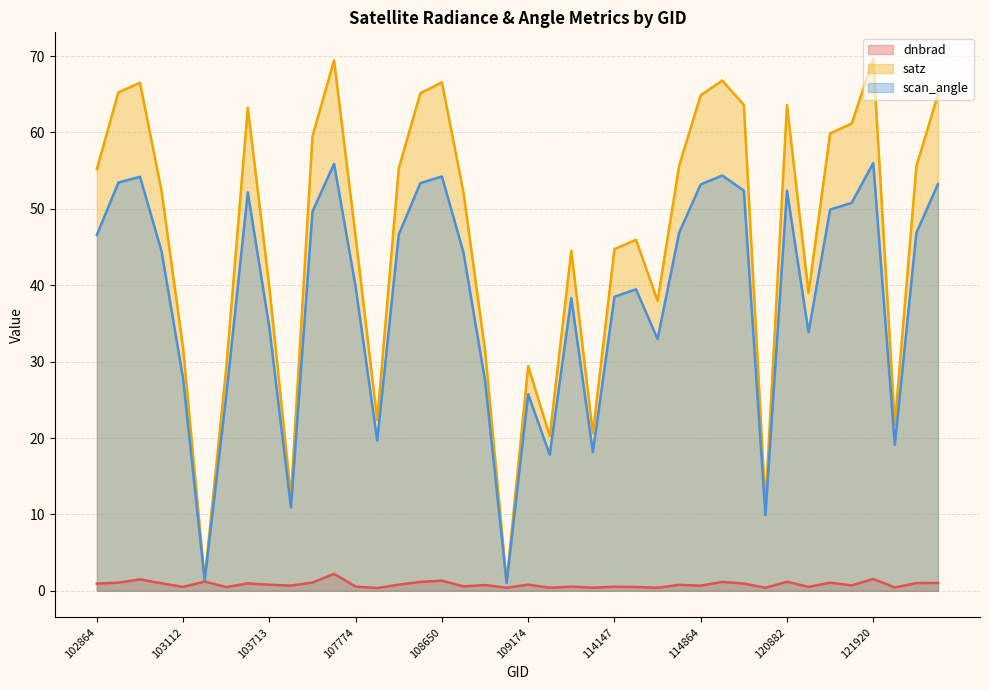

Which label corresponds to the smallest value in the chart?

107949